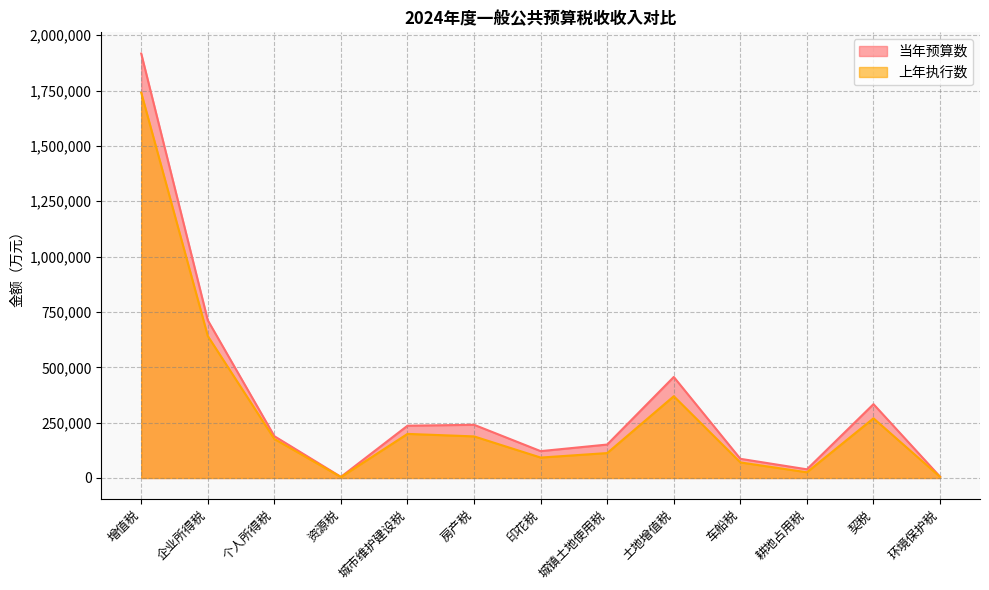

At which label does 上年执行数 first exceed 176189?

增值税